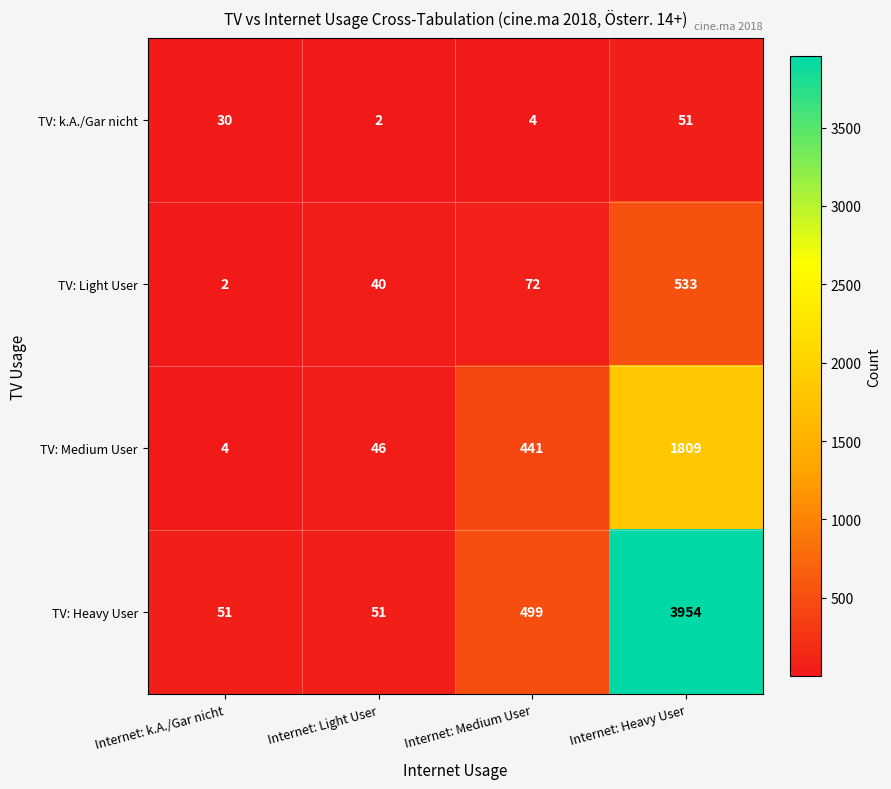

At Internet: Medium User, list the series in order from smallest to largest.

TV: k.A./Gar nicht, TV: Light User, TV: Medium User, TV: Heavy User